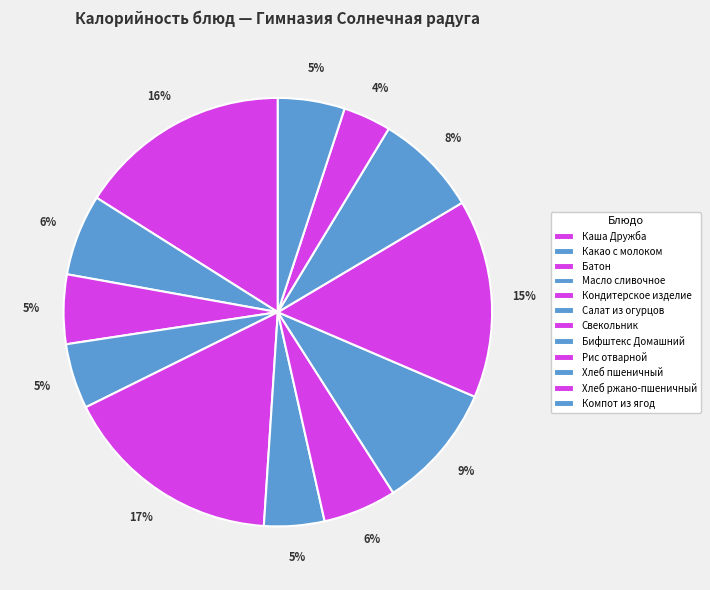

Do Компот из ягод and Кондитерское изделие together represent more than half of the pie?

No